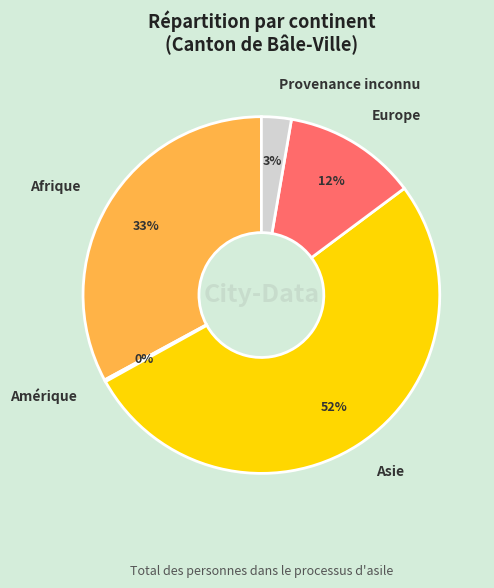

To the nearest percent, what is the difference between the Asie and Afrique slice percentages?

19%